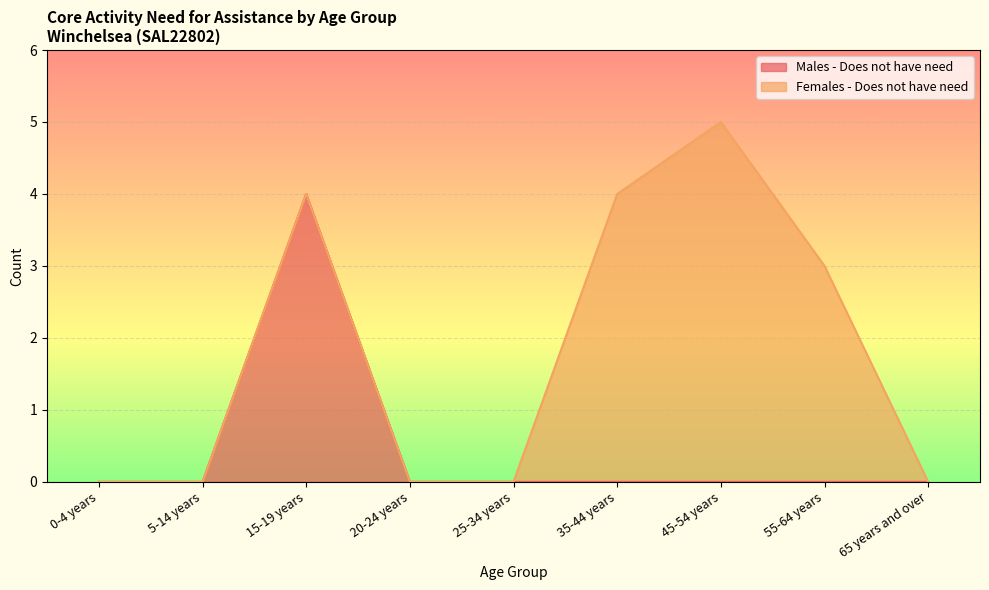

The chart shows a value of 0 at 45-54 years. True or false?

True